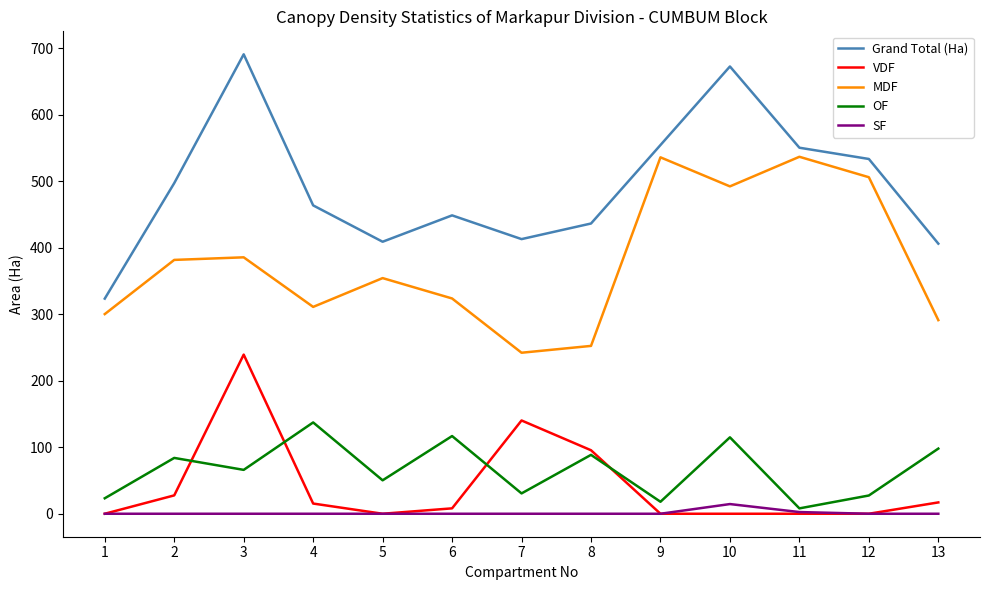

The value of Grand Total (Ha) at 12 is 807.5. True or false?

False